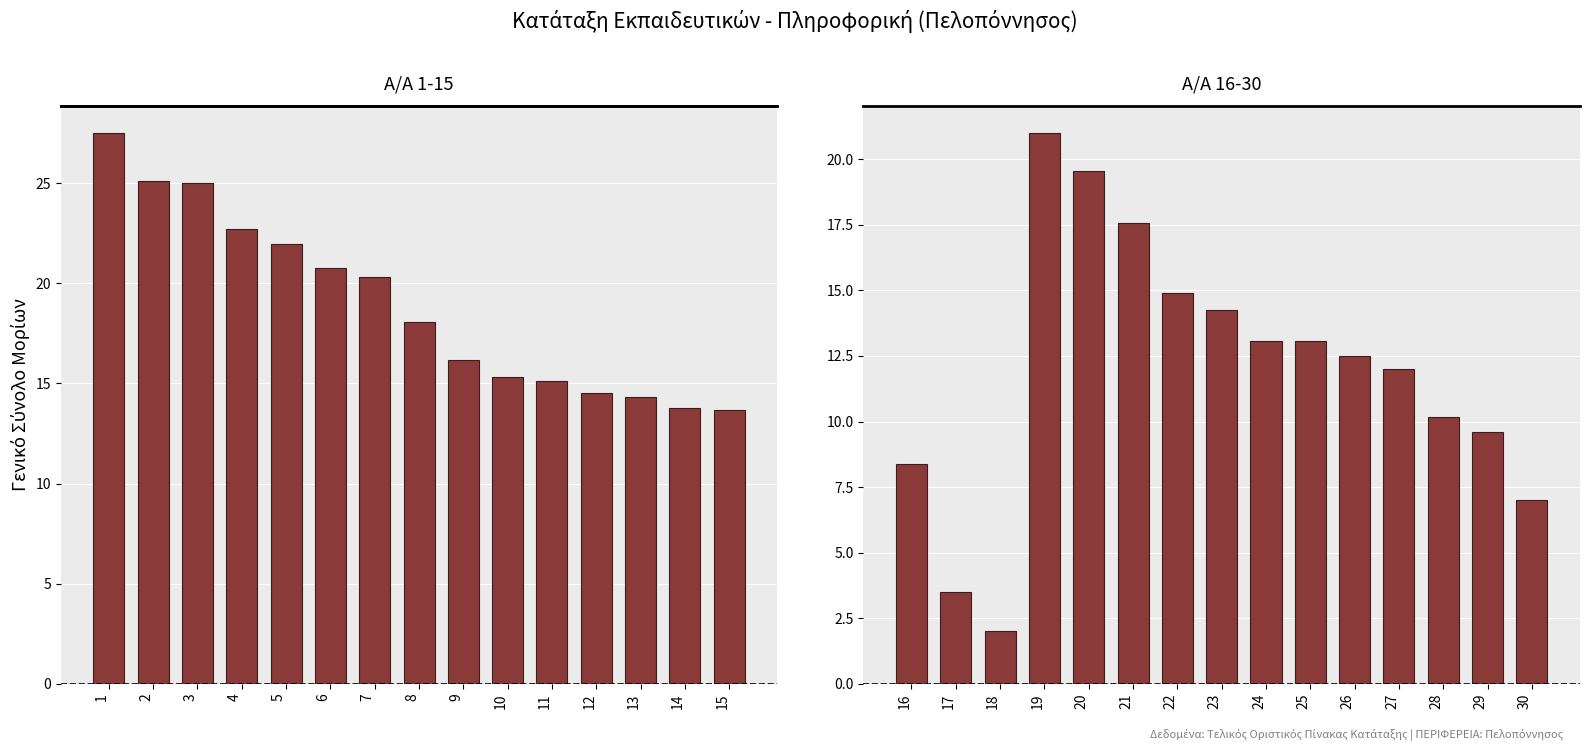

Are the bars horizontal?

No